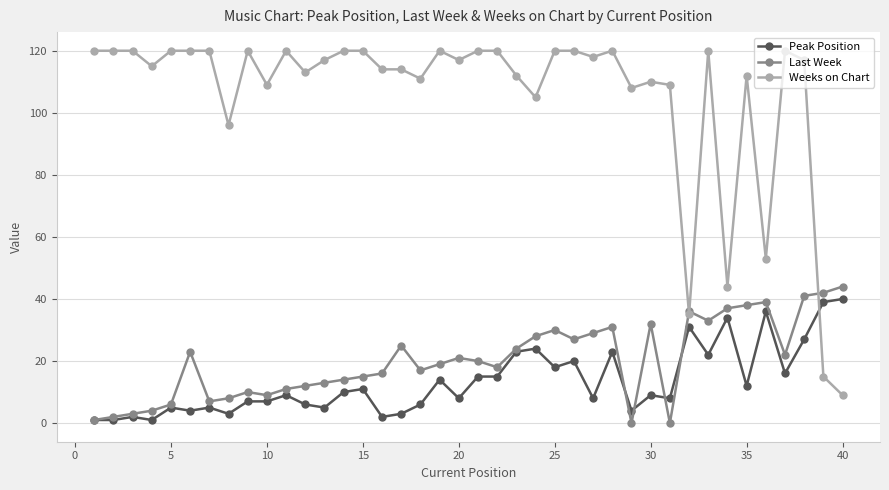

Reading left to right, extract all data points from this chart.

Peak Position: 1	1	2	1	5	4	5	3	7	7	9	6	5	10	11	2	3	6	14	8	15	15	23	24	18	20	8	23	4	9	8	31	22	34	12	36	16	27	39	40
Last Week: 1	2	3	4	6	23	7	8	10	9	11	12	13	14	15	16	25	17	19	21	20	18	24	28	30	27	29	31	0	32	0	36	33	37	38	39	22	41	42	44
Weeks on Chart: 120	120	120	115	120	120	120	96	120	109	120	113	117	120	120	114	114	111	120	117	120	120	112	105	120	120	118	120	108	110	109	35	120	44	112	53	120	117	15	9